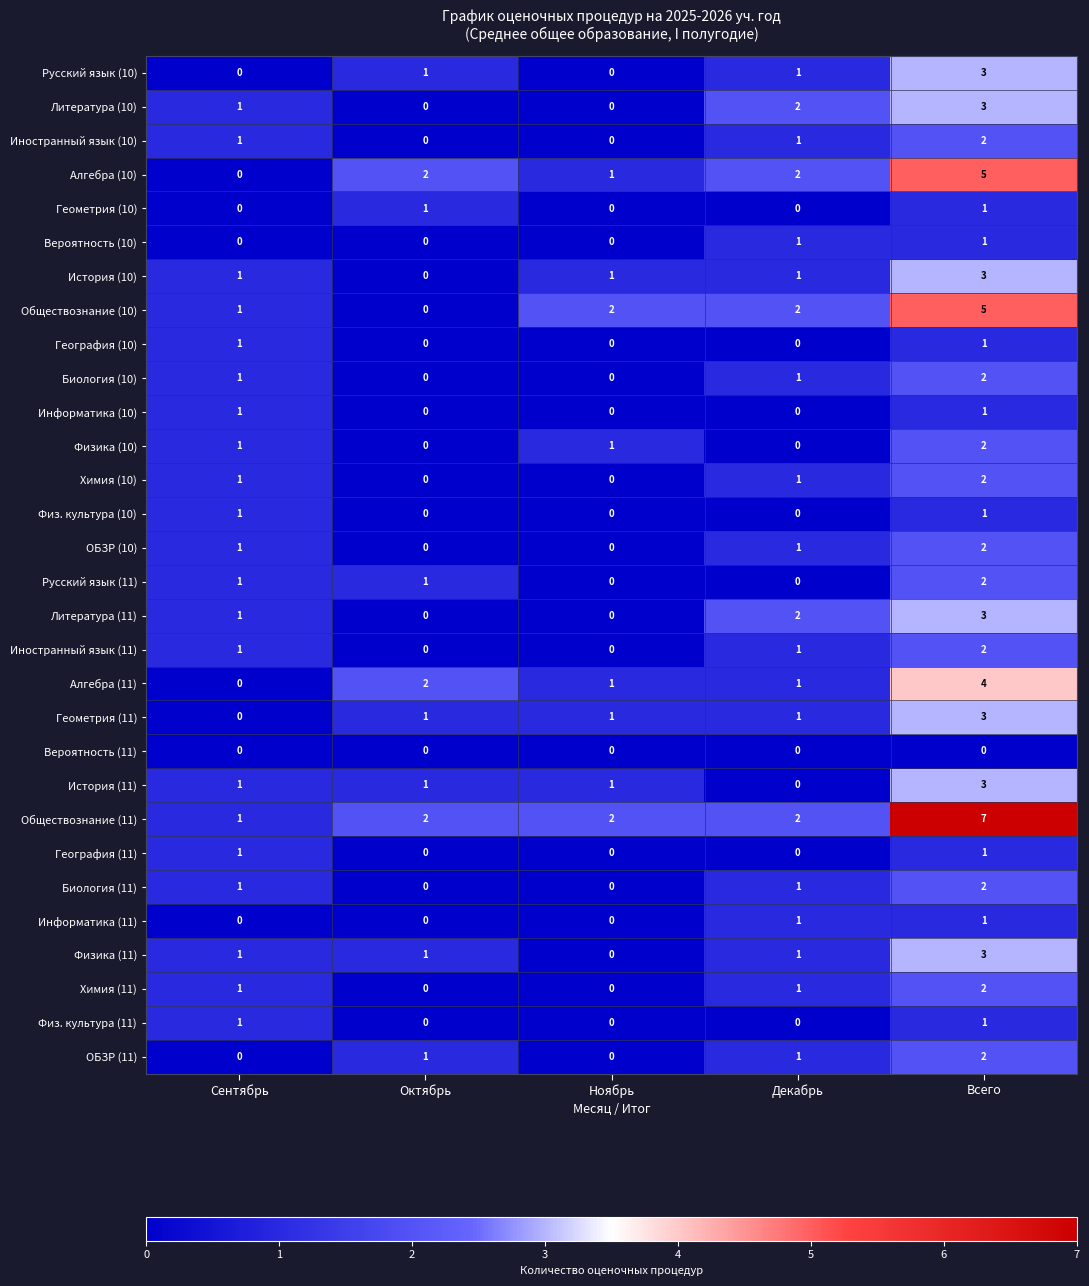

True or false: Информатика (11) has a value of 0 at Всего.

False